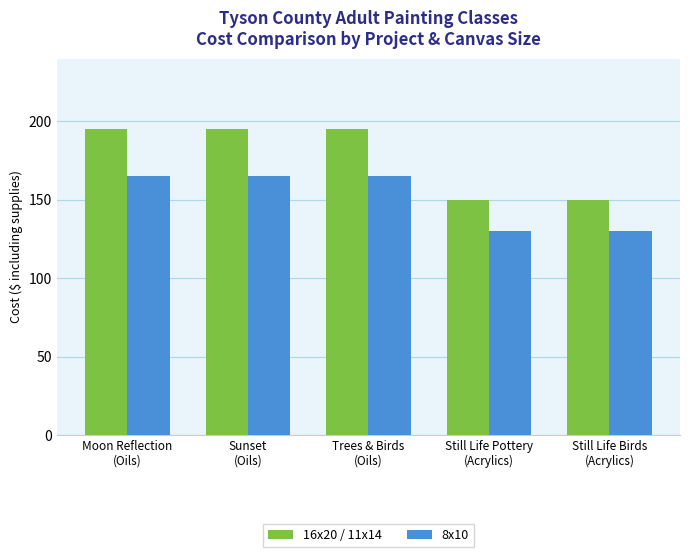

What is the value of the 16x20 / 11x14 bar at the 5th from the left?

150